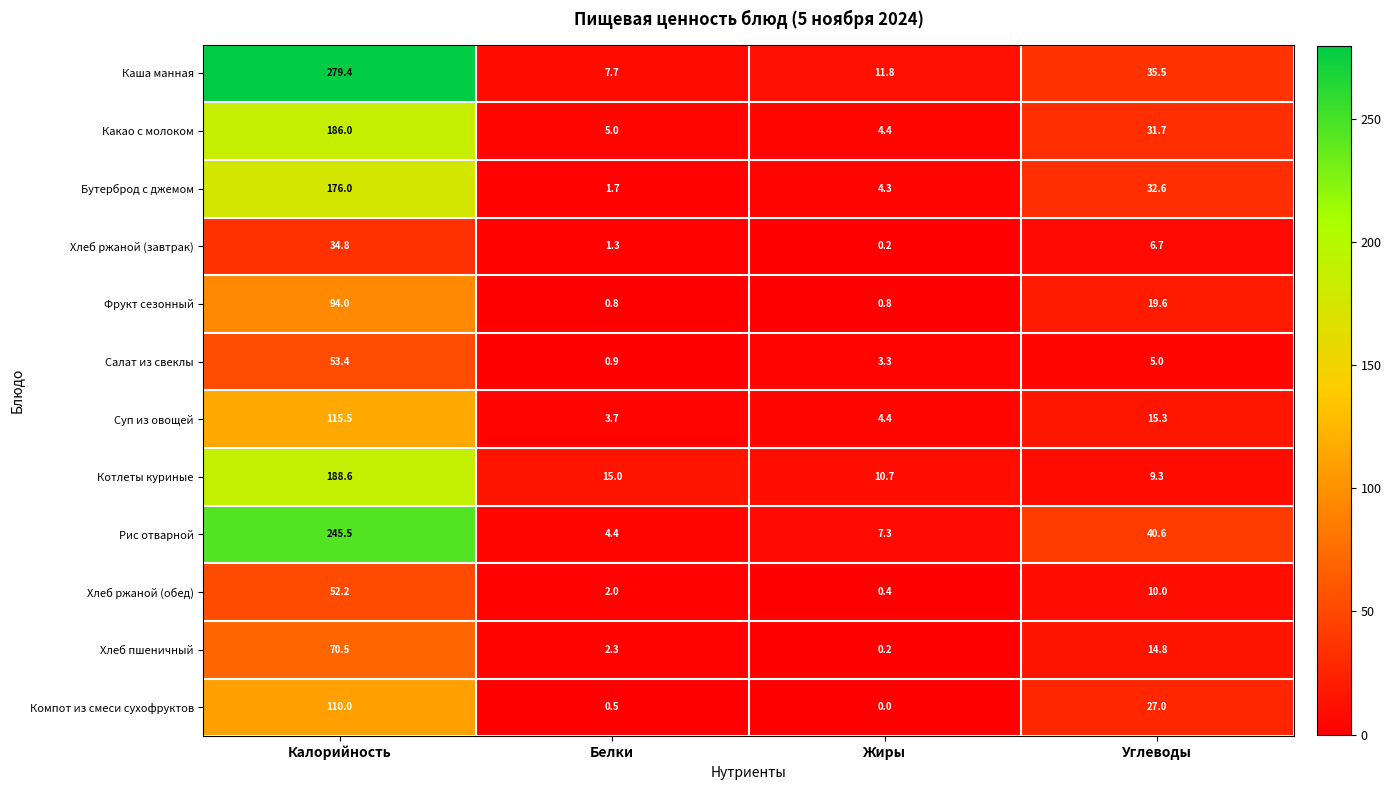

The Какао с молоком series shows 7.8 at Жиры. True or false?

False